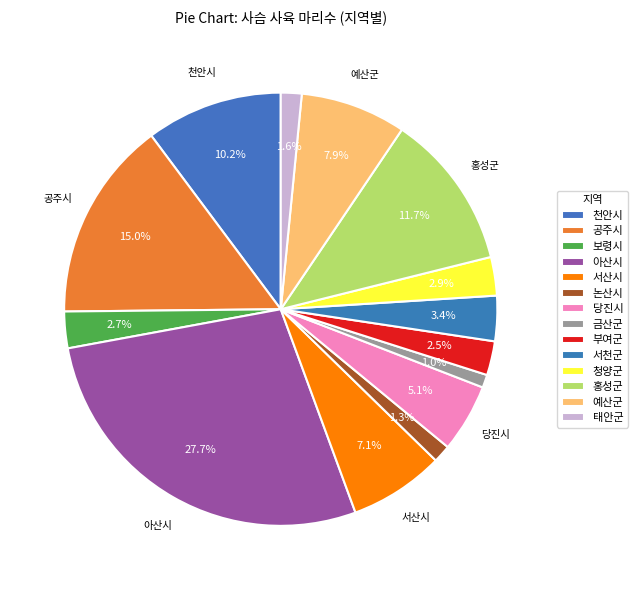

How many slices are in this pie chart?

14